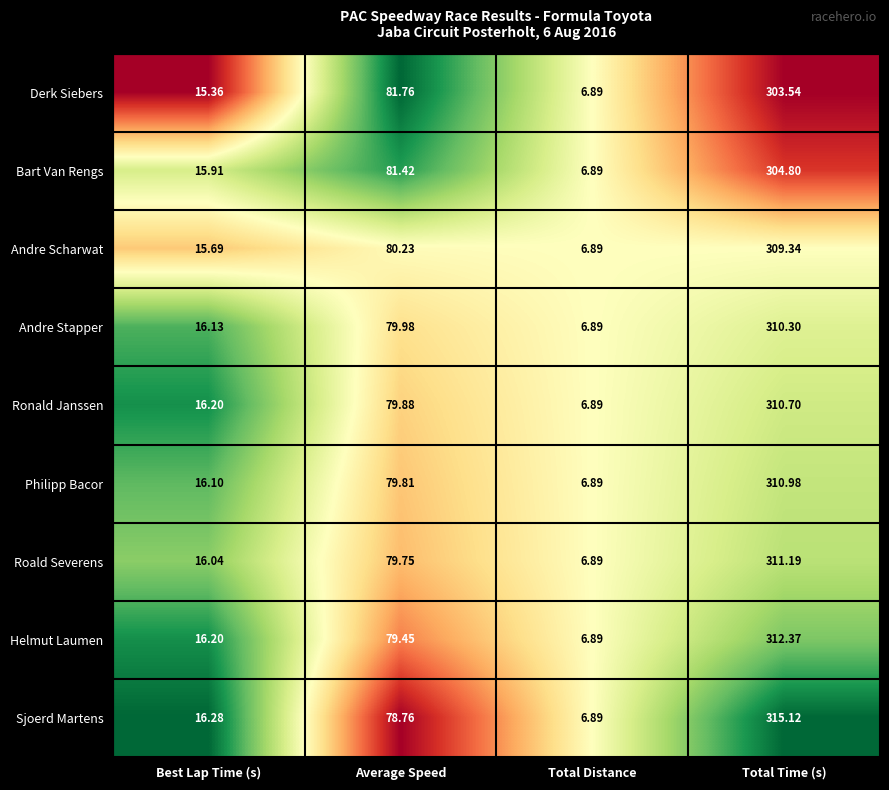

At which category is the sum across all series the highest?

Total Time (s)